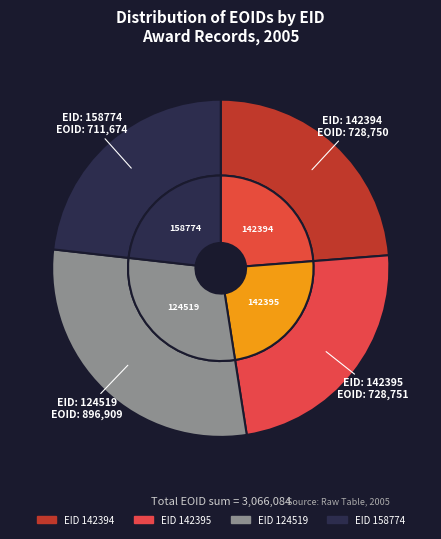

Which has a higher value, 158774 or 142395?

142395